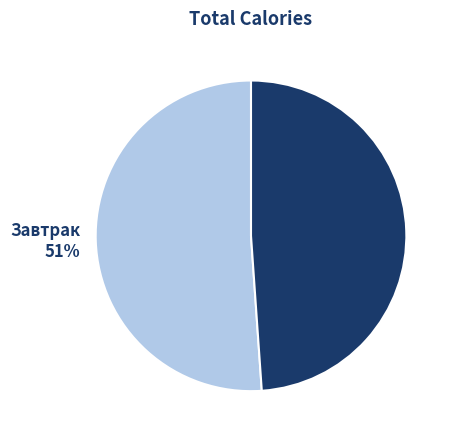

To the nearest percent, what is the combined percentage of Обед 49% and Завтрак 51%?

100%